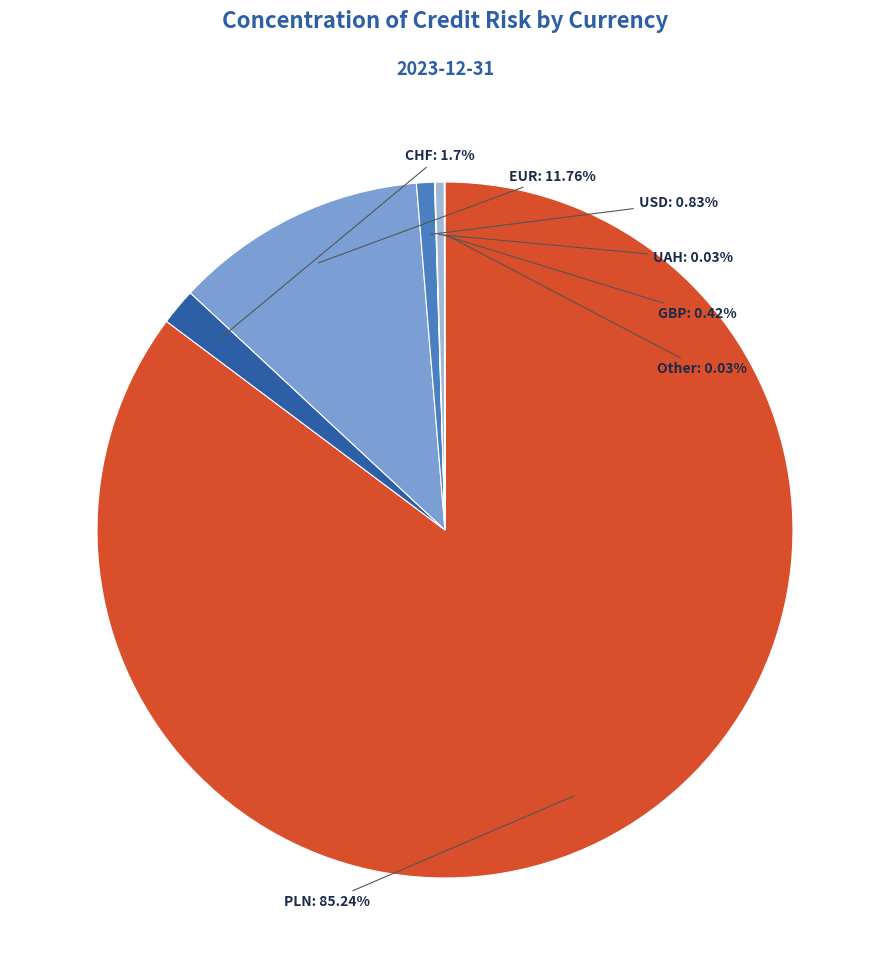

Does any single category account for the majority?

Yes